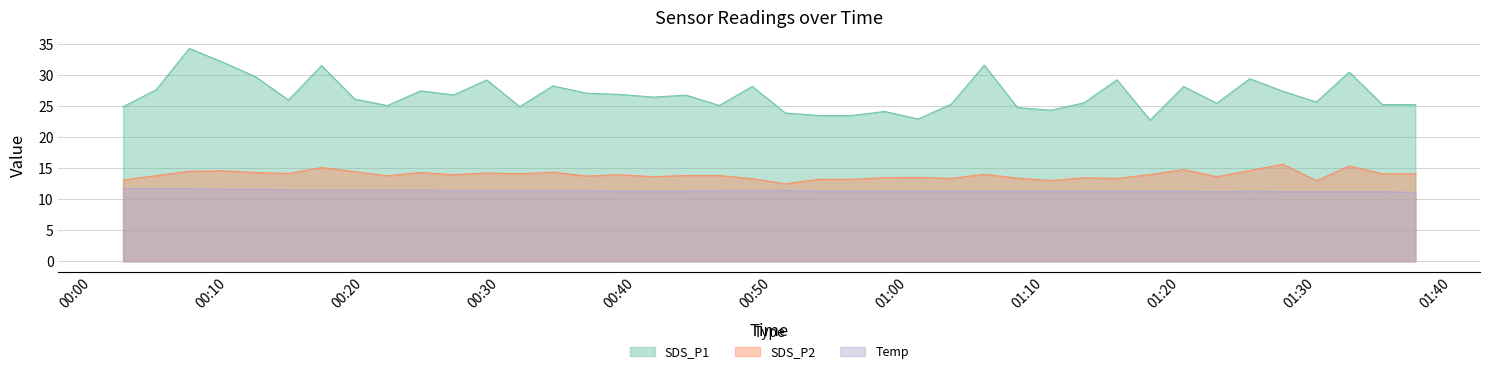

What is the sum of the Temp values at 2022/03/25 00:26:35 and 2022/03/25 01:25:09?

22.7